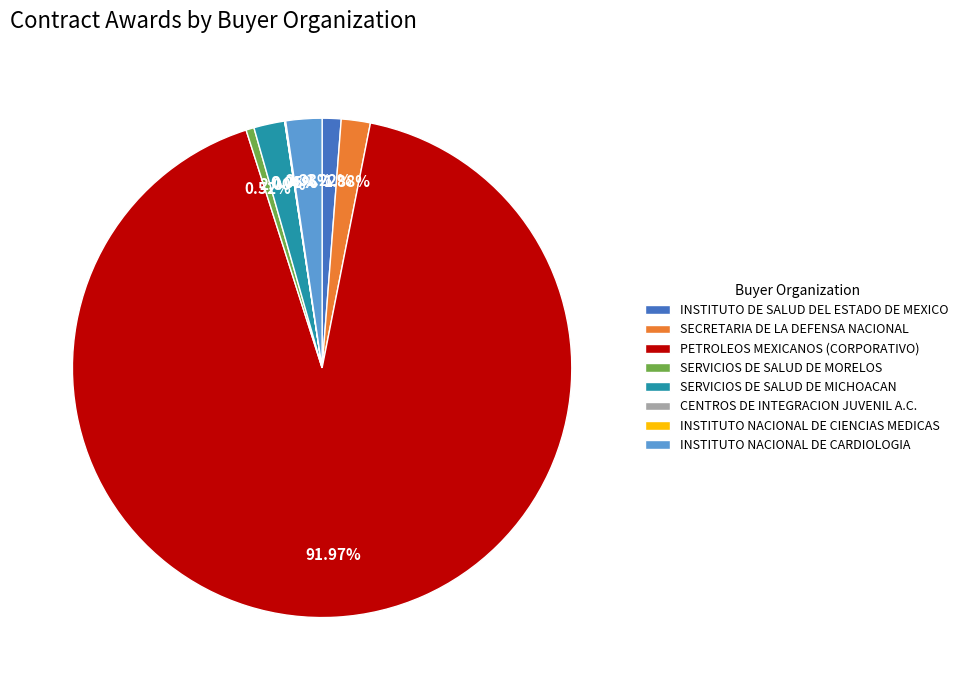

Which category accounts for the majority?

PETROLEOS MEXICANOS (CORPORATIVO)